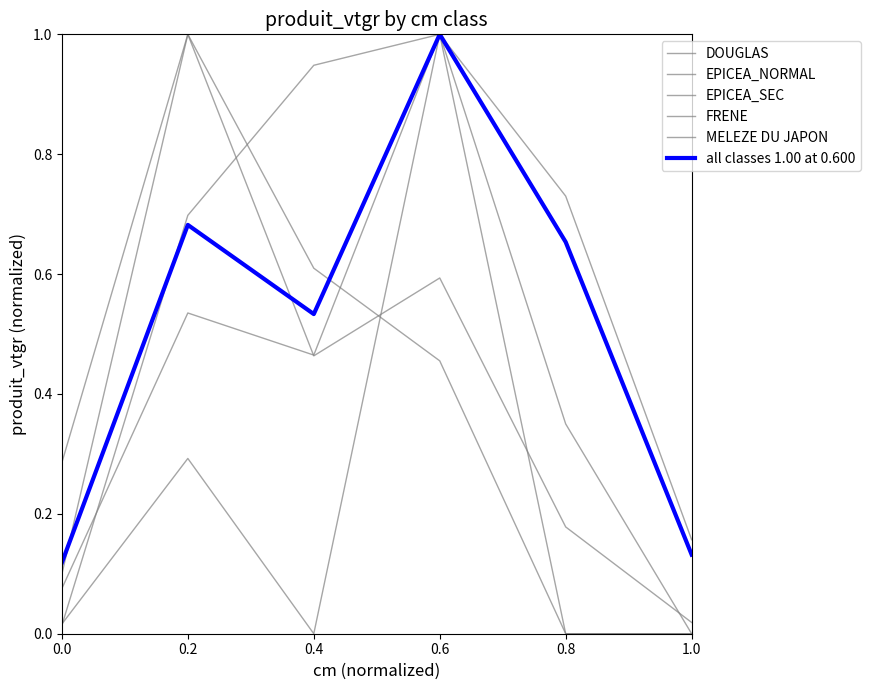

List the labels in order of all classes 1.00 at 0.600 value, smallest first.

0.0, 1.0, 0.4, 0.8, 0.2, 0.6